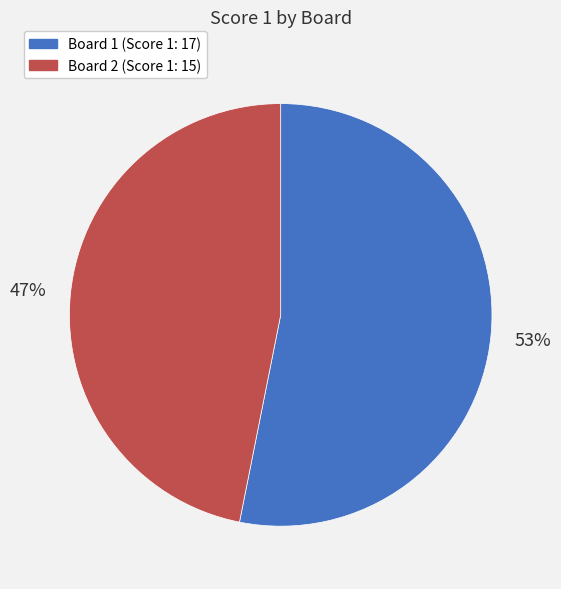

To the nearest percent, what is the difference between the largest and smallest slice percentages?

6%